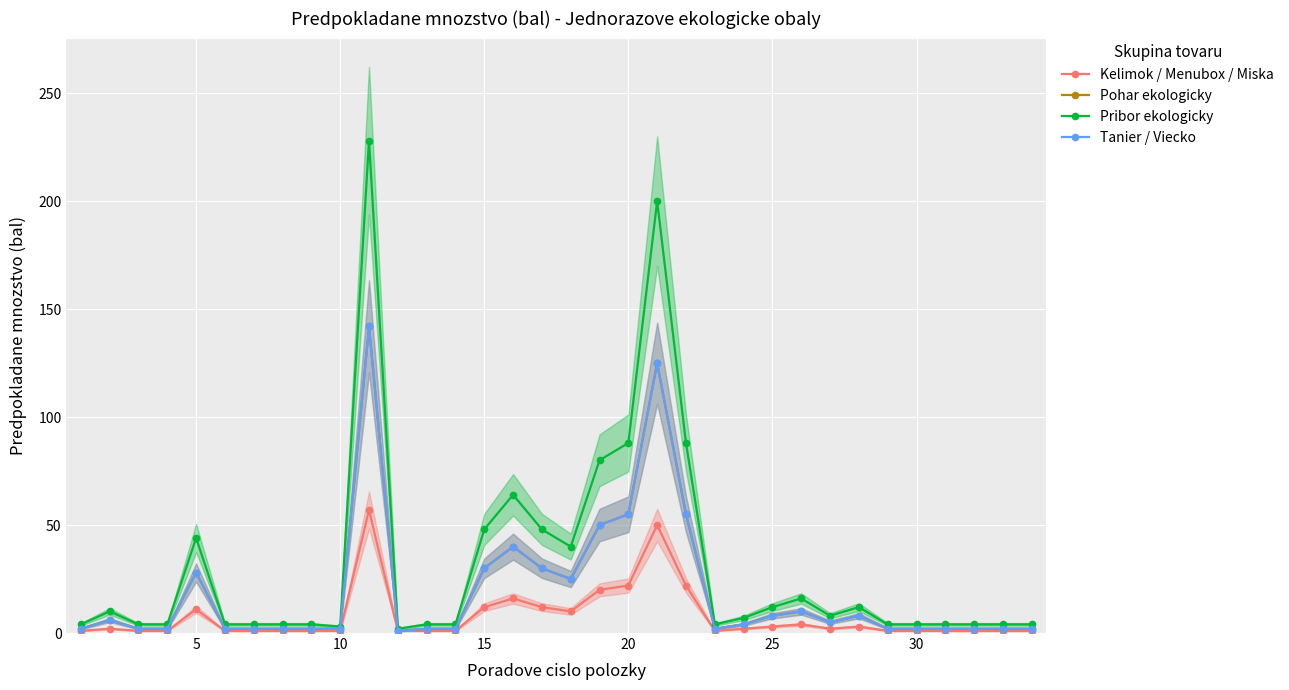

True or false: Kelimok / Menubox / Miska has more than 0 points higher than both neighbors.

True